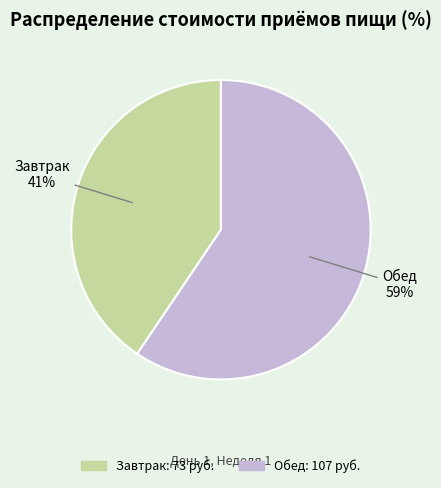

What is the largest slice in the pie chart?

Обед